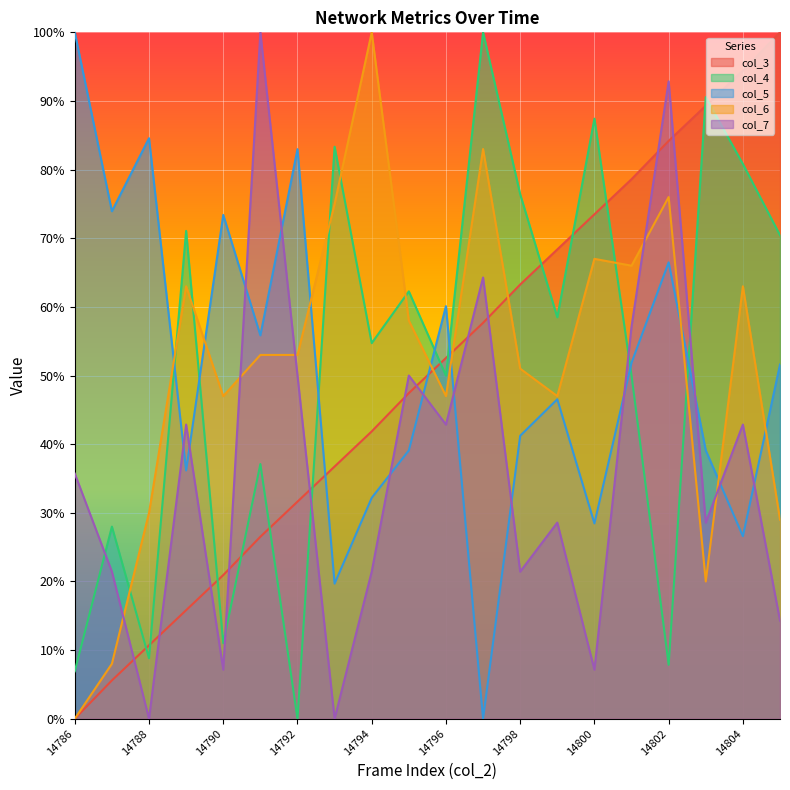

Is it true that col_4 equals 7.5 at 14787?

False